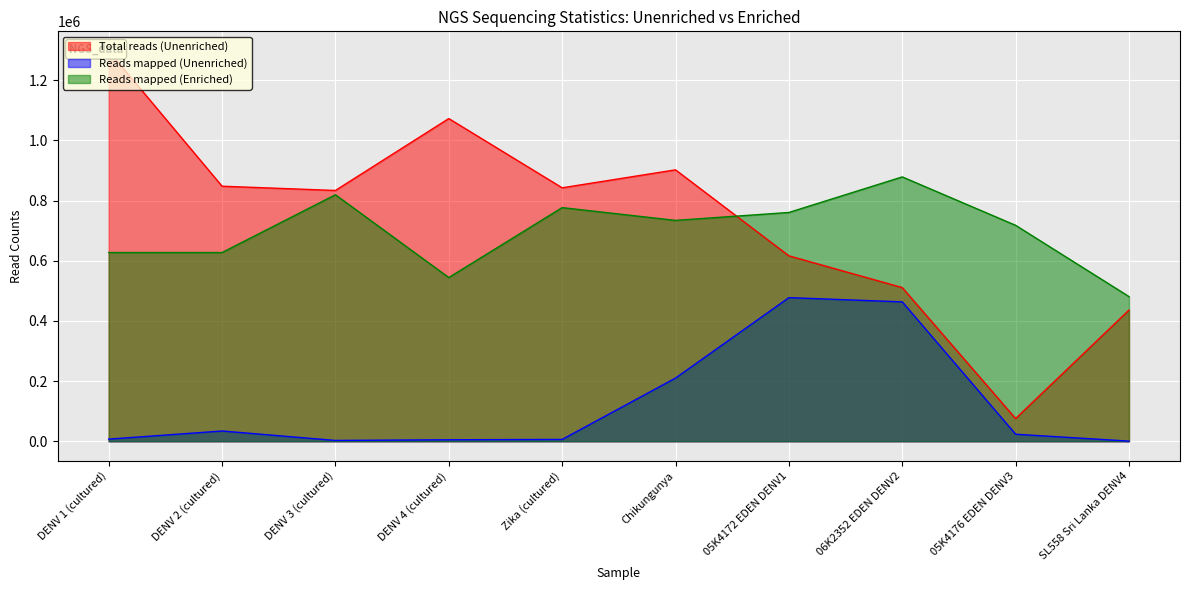

At which label does Reads mapped (Enriched) reach its minimum?

SL558 Sri Lanka DENV4